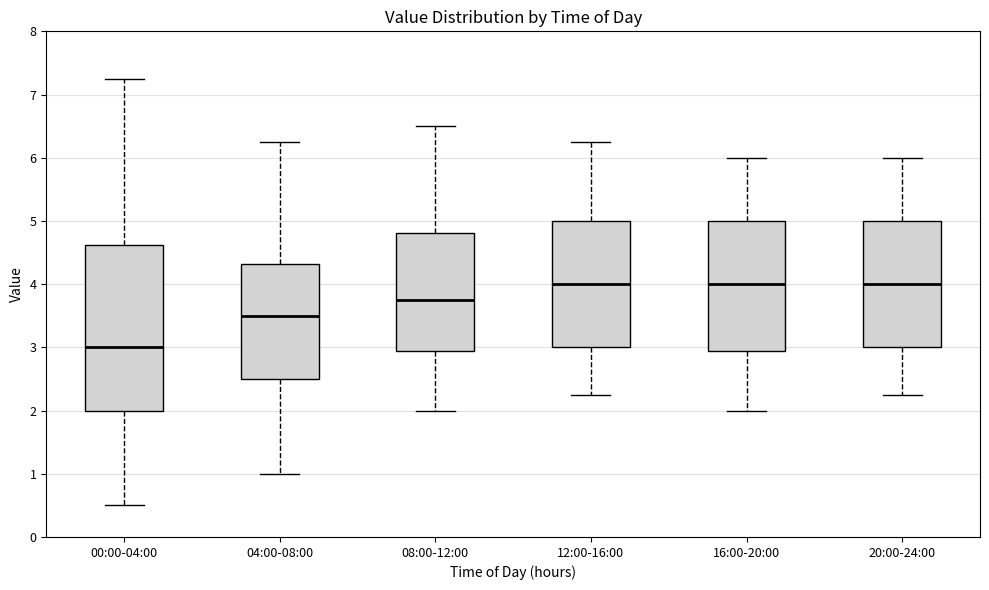

Reading left to right, read every box against the y-axis: the position of its median line, the range the box covers, and the ends of its whiskers. The values are not printed on the chart, so give them approximately, as read against the axis.

00:00-04:00: median 3.0, box 2.0 to 4.6, whiskers 0.5 to 7.3
04:00-08:00: median 3.5, box 2.5 to 4.3, whiskers 1.0 to 6.3
08:00-12:00: median 3.8, box 2.9 to 4.8, whiskers 2.0 to 6.5
12:00-16:00: median 4.0, box 3.0 to 5.0, whiskers 2.3 to 6.3
16:00-20:00: median 4.0, box 2.9 to 5.0, whiskers 2.0 to 6.0
20:00-24:00: median 4.0, box 3.0 to 5.0, whiskers 2.3 to 6.0